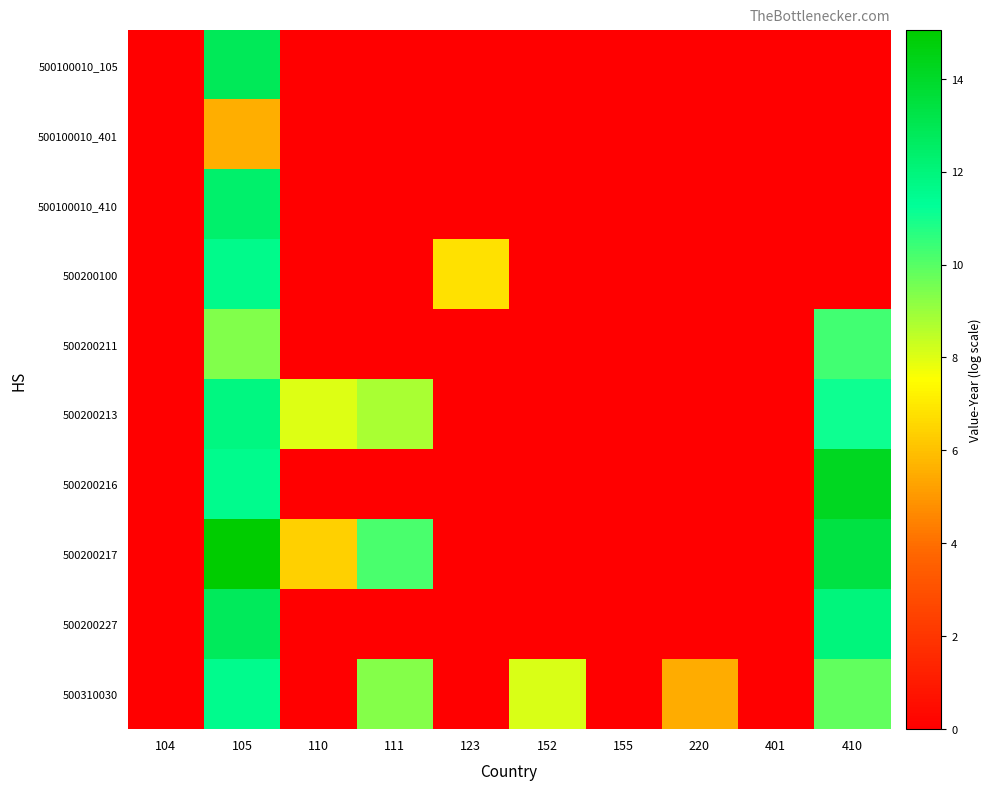

Which series has the largest total across all categories?

500200217